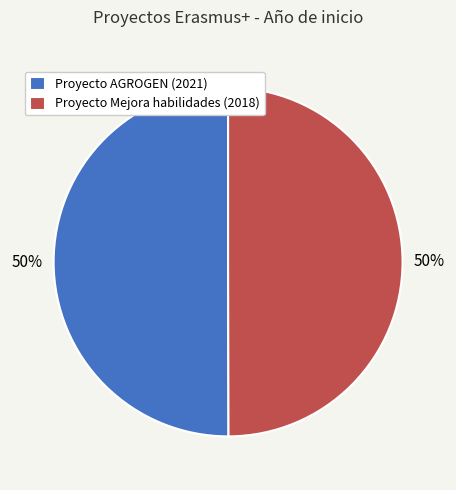

To the nearest percent, what percentage of the pie is Proyecto Mejora habilidades (2018)?

50%